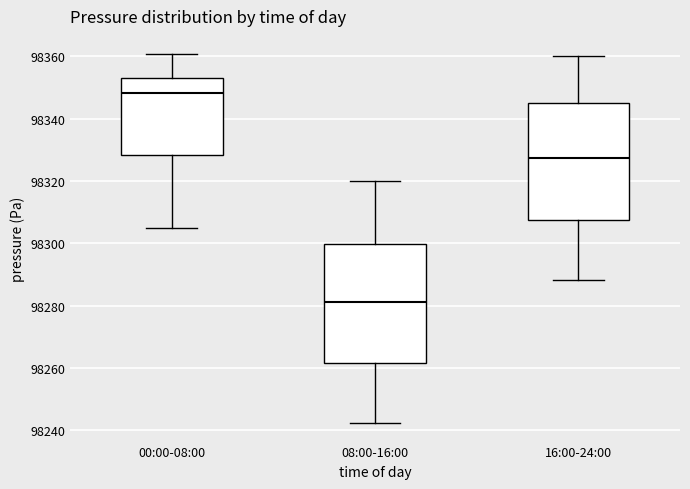

Reading left to right, transcribe this box plot: for each box, give where its median line is, the range the box spans, and where its two whiskers end, as read against the y-axis. The values are not printed on the chart, so give them approximately, as read against the axis.

00:00-08:00: median 98348, box 98328 to 98352, whiskers 98306 to 98360
08:00-16:00: median 98282, box 98262 to 98300, whiskers 98242 to 98320
16:00-24:00: median 98328, box 98308 to 98344, whiskers 98288 to 98360